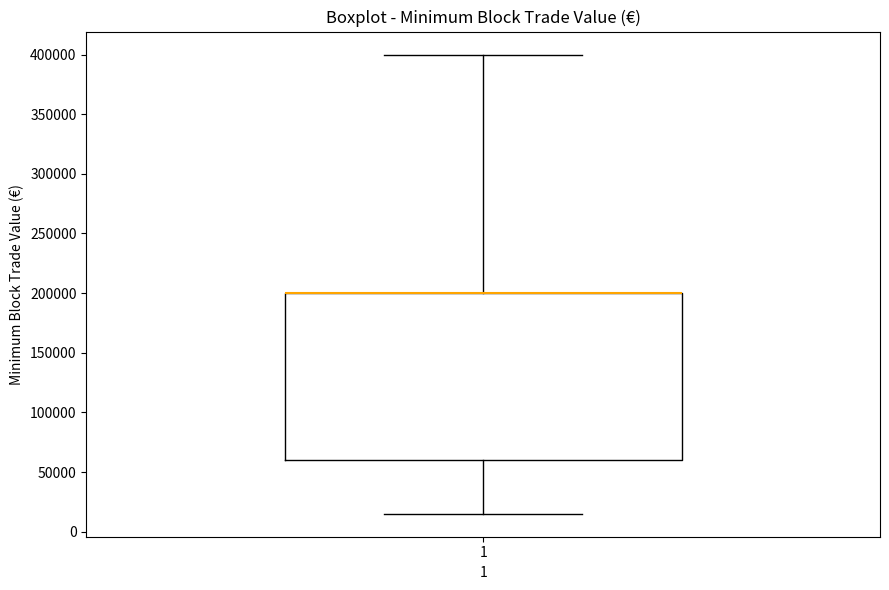

Read this box plot against the y-axis: the position of the median line, the range covered by the box, and the ends of both whiskers. The values are not printed on the chart, so give them approximately, as read against the axis.

median 200000 (drawn on the box's upper edge), box 60000 to 200000, whiskers 15000 to 400000